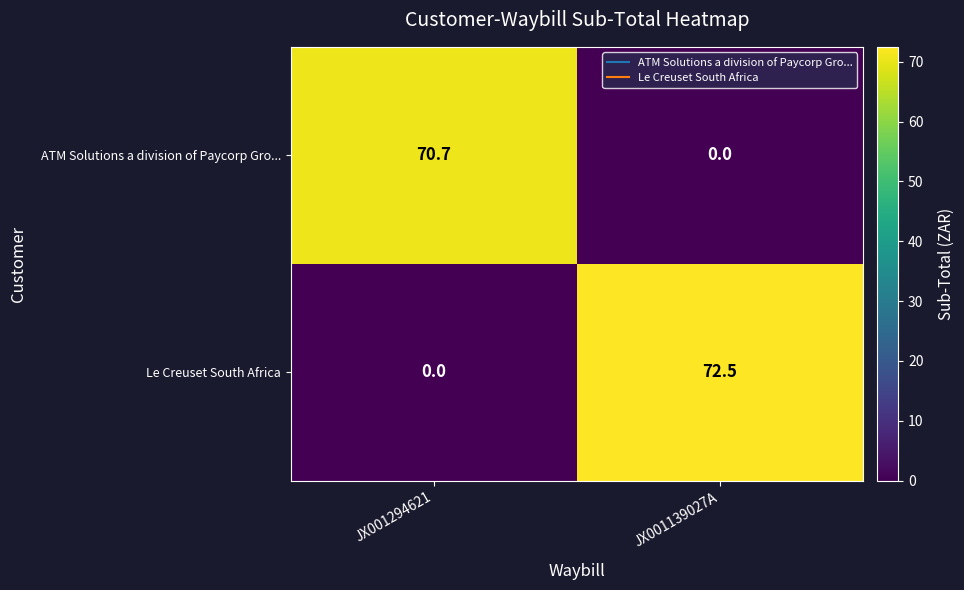

How many values in the Le Creuset South Africa series exceed 72?

1